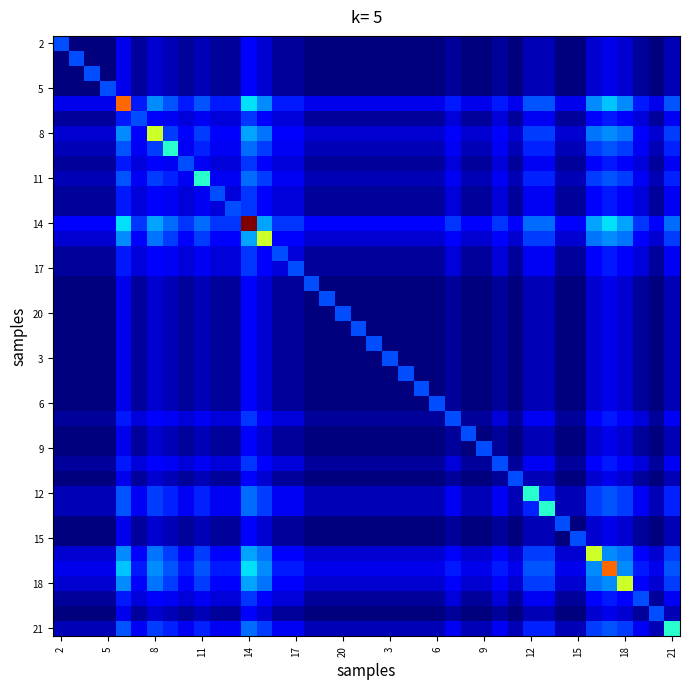

How many series are shown in this chart?

40